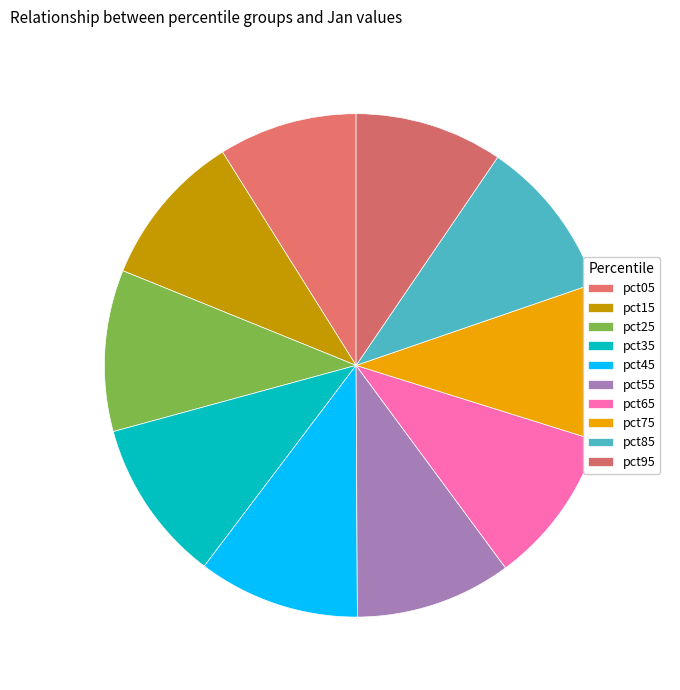

What percentage is NOT represented by pct25?

89.6%